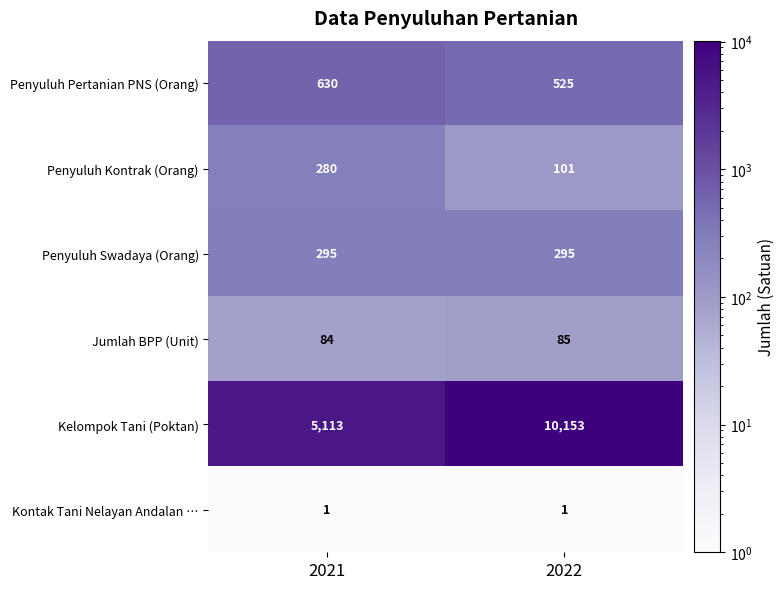

What is the difference between the highest and lowest values at 2022?

10152